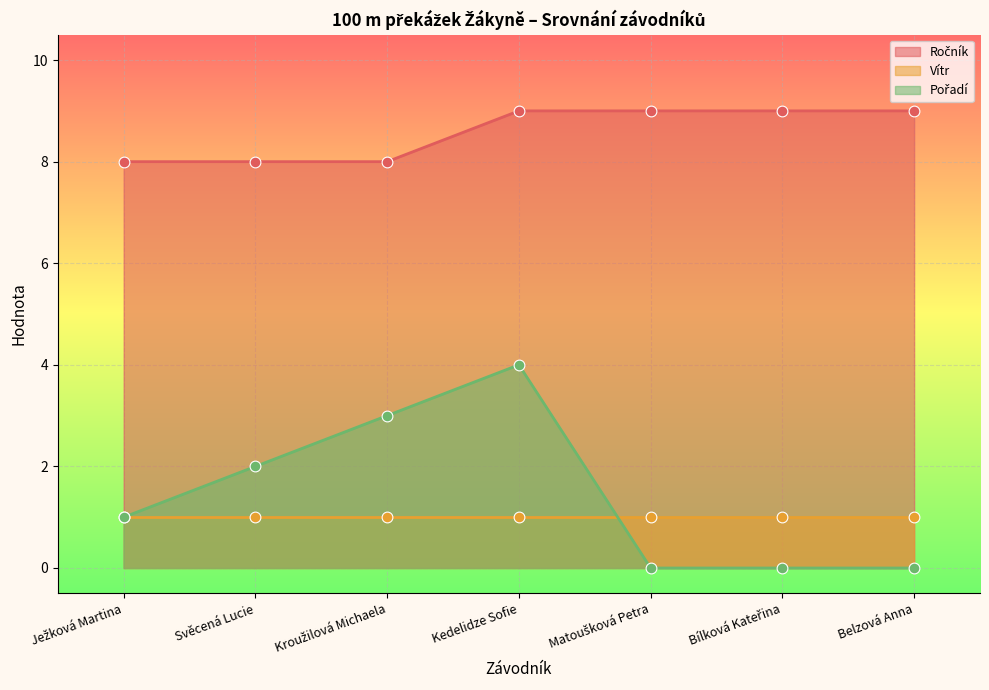

Which series contains the lowest Y value?

Pořadí